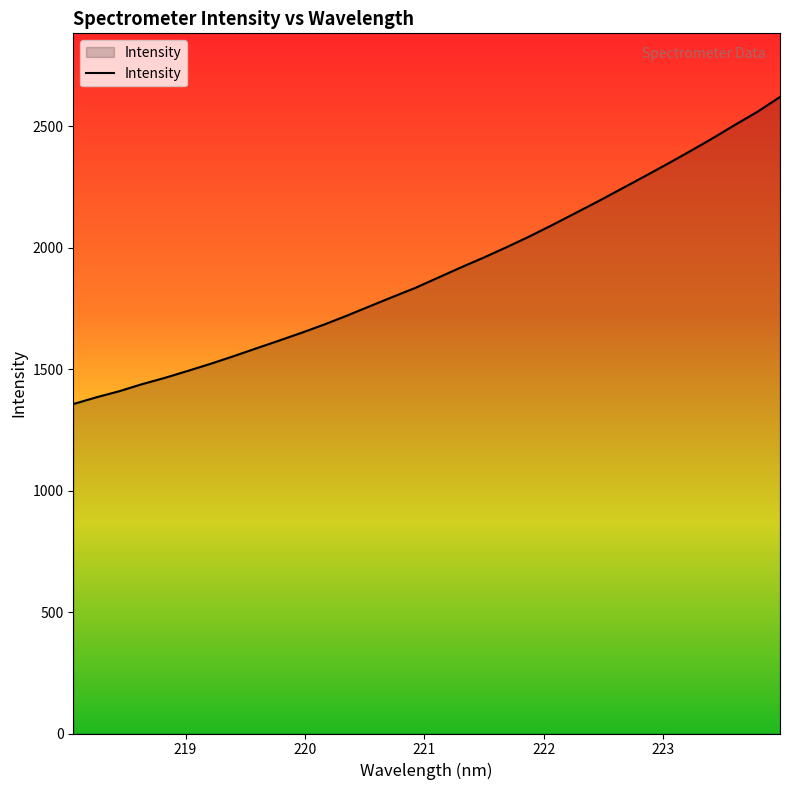

What is the greatest value displayed?

2620.9